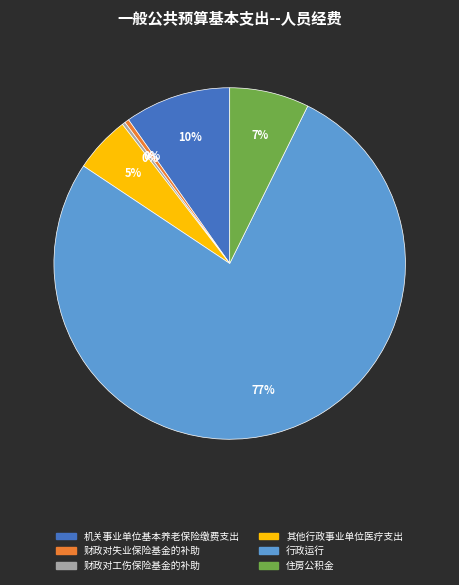

Is there a majority slice in this chart?

Yes